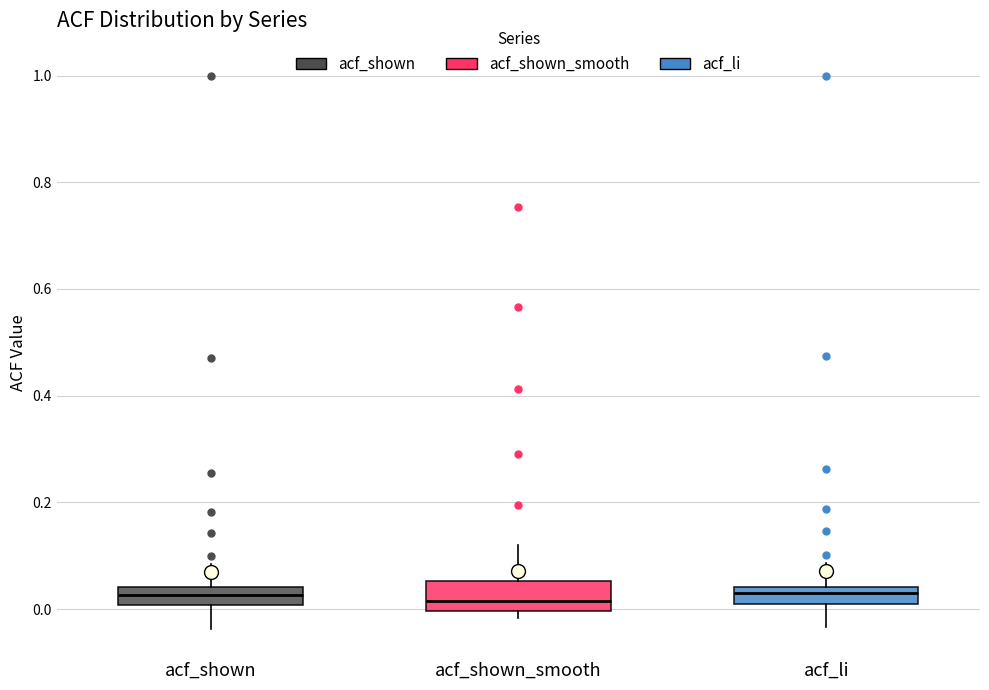

Where does the median line of the box for acf_shown_smooth sit on the y-axis? The values are not printed on the chart, so give them approximately, as read against the axis.

0.02